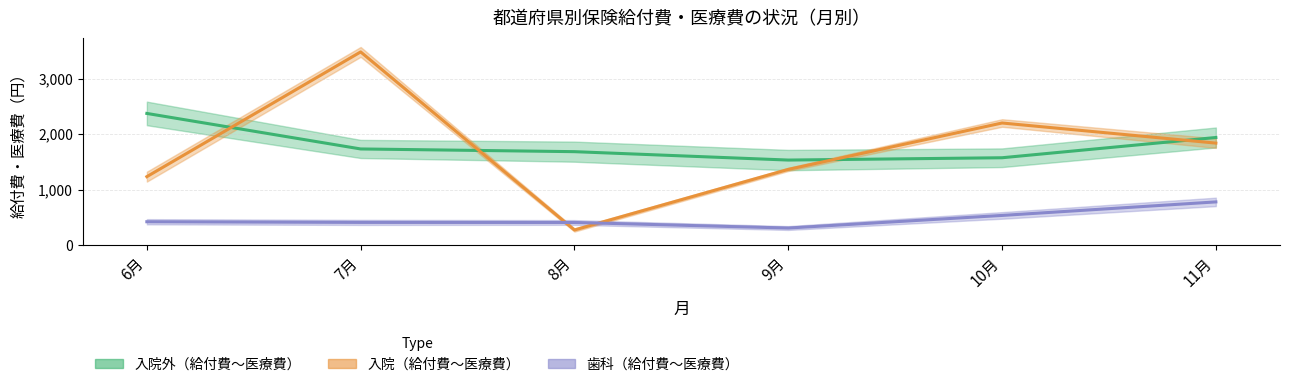

True or false: 入院外_給付費 has a value of 1684.2 at 8月.

True